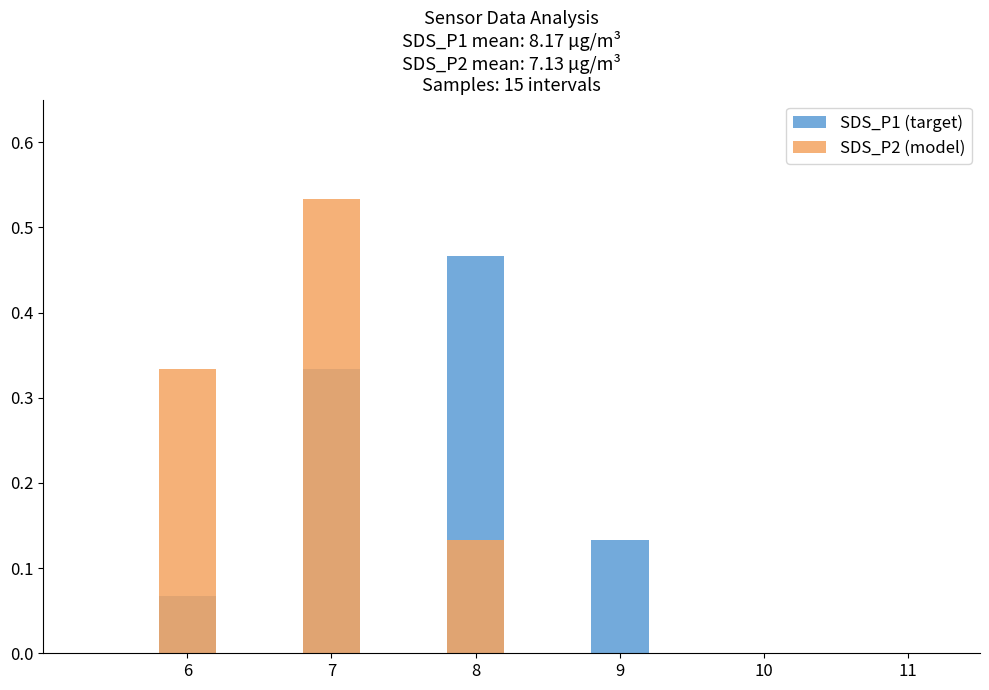

What is the maximum value for SDS_P1?

0.5